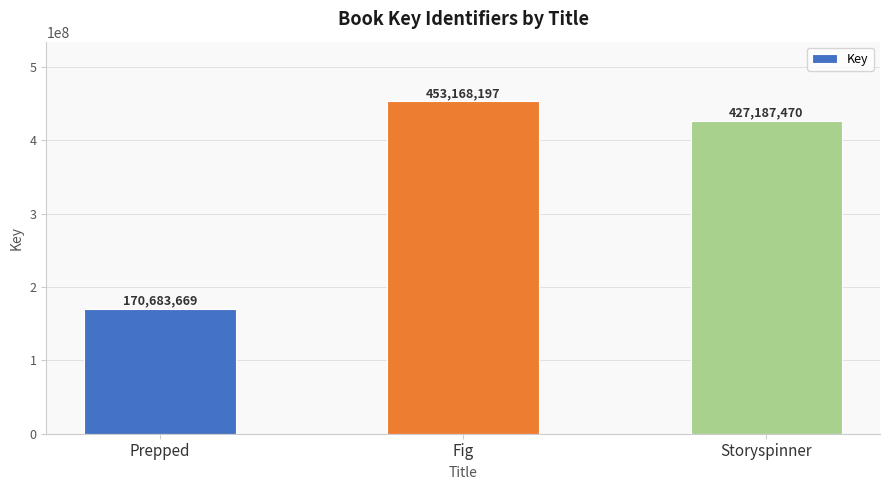

What is the difference between the maximum and minimum values?

282484528